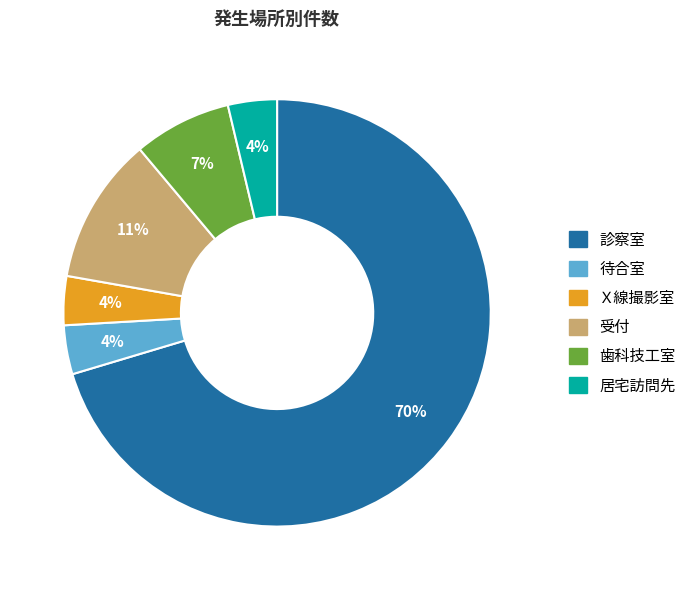

To the nearest percent, what portion does 歯科技工室 represent?

7%